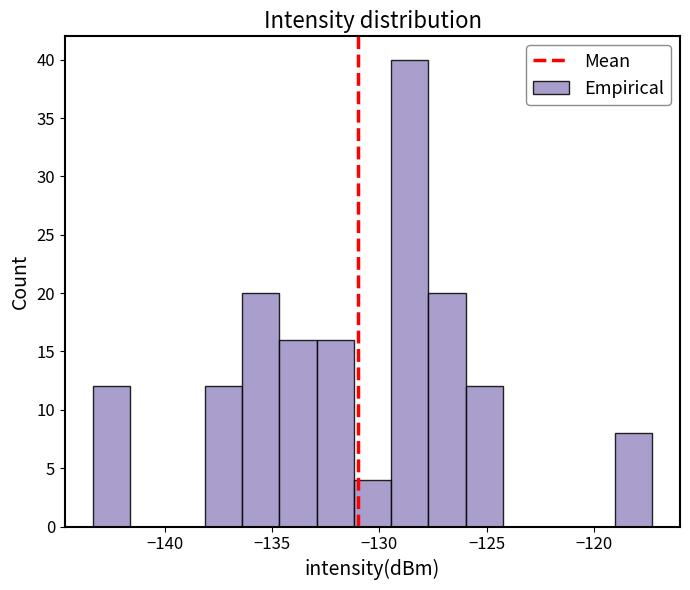

Read against the x-axis, roughly where is the centre of the tallest bar?

-128.5